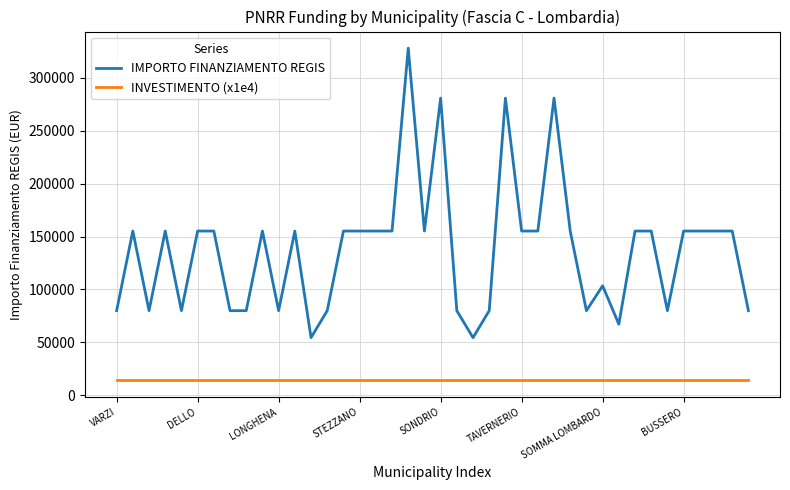

What are all the series names shown in the legend?

IMPORTO FINANZIAMENTO REGIS, INVESTIMENTO (x1e4)